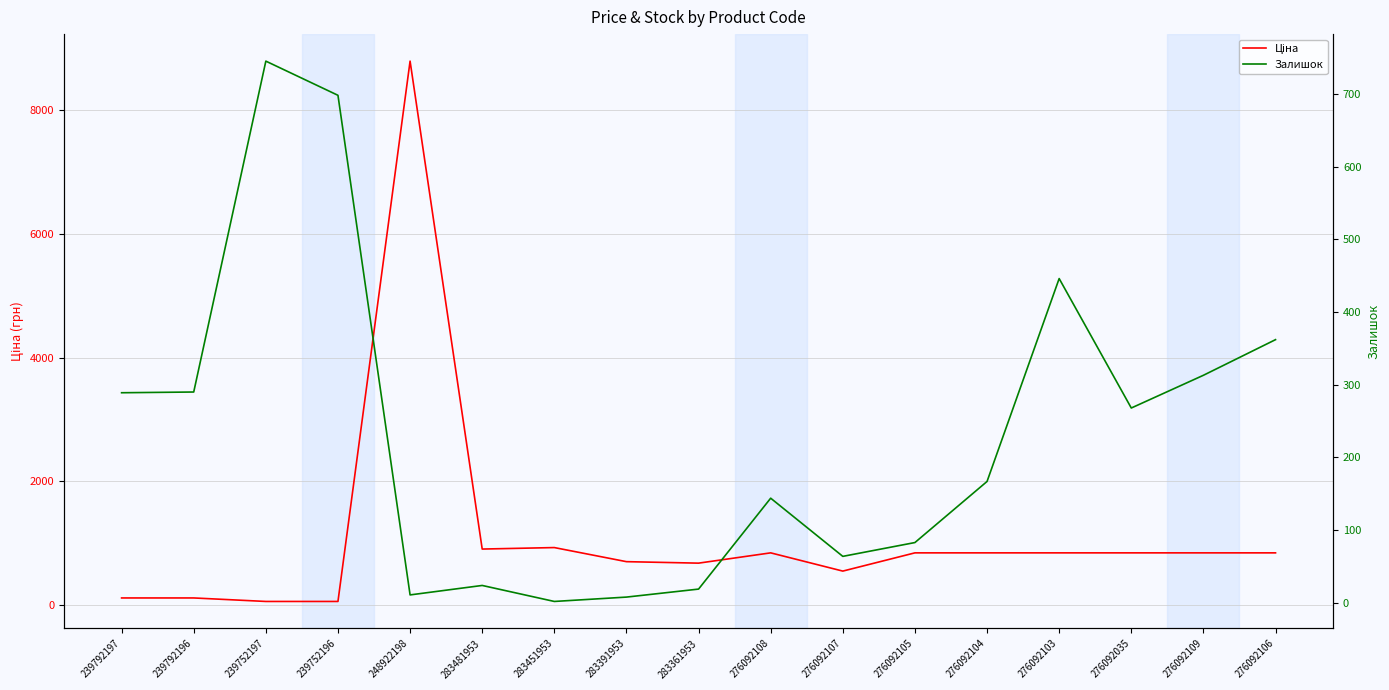

Reading left to right, list all the values displayed in this chart.

Ціна: 113.3	113.3	56.7	56.7	8797.6	904.3	928.3	700.4	676.4	842.8	547.8	842.8	842.8	842.8	842.8	842.8	842.8
Залишок: 289.0	290.0	745.0	698.0	11.0	24.0	2.0	8.0	19.0	144.0	64.0	83.0	167.0	446.0	268.0	313.0	362.0